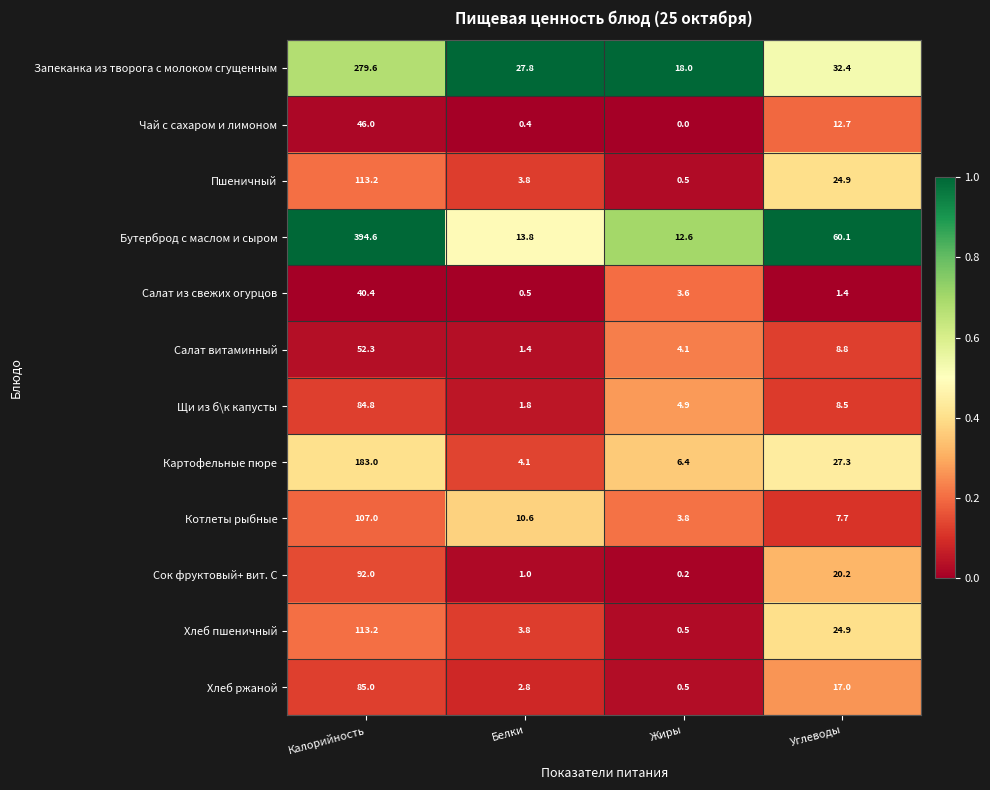

Where does the Щи из б\к капусты series first go above 8?

Калорийность